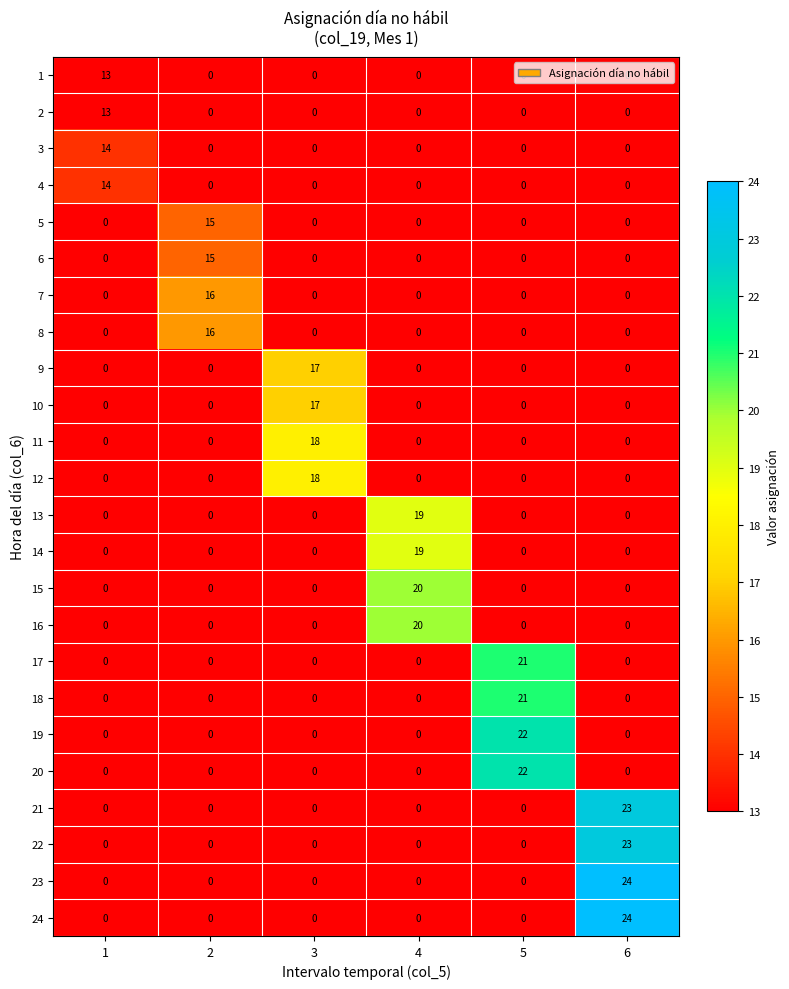

At which category is the sum across all series the highest?

6